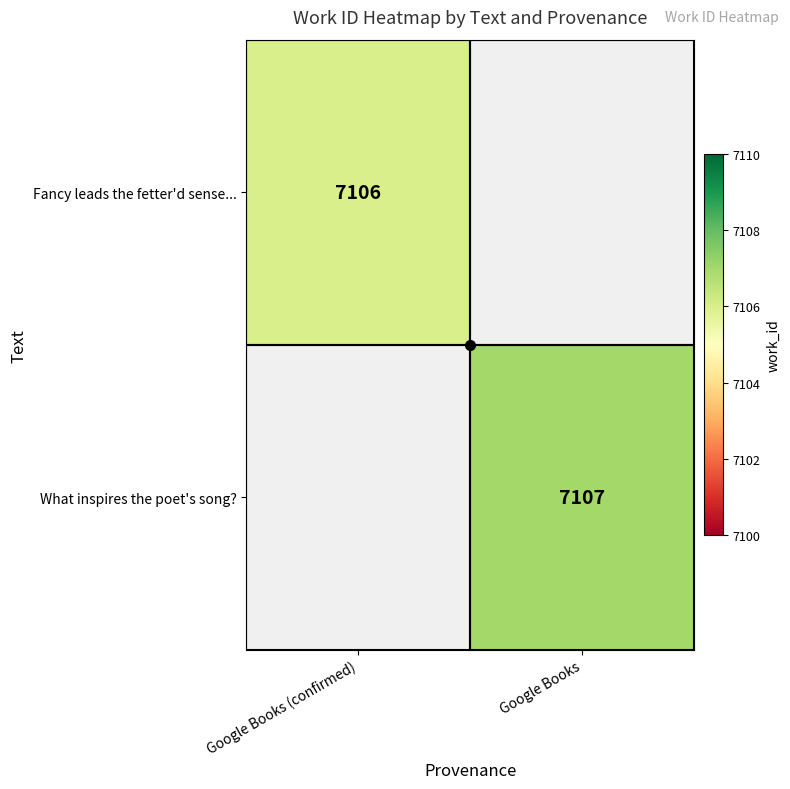

Is it true that What inspires the poet's song? equals 11572 at Google Books?

False